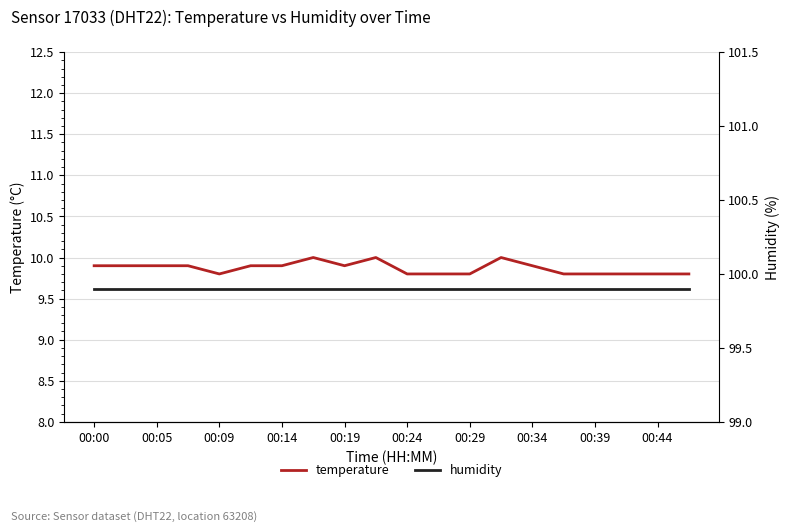

What is the sum of all humidity values?

1998.0